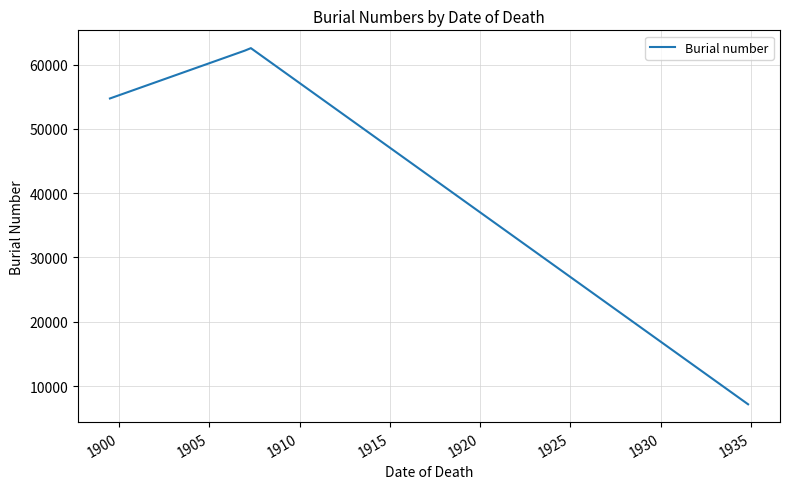

How many interior local peaks (higher than both neighbors) does the data have?

1